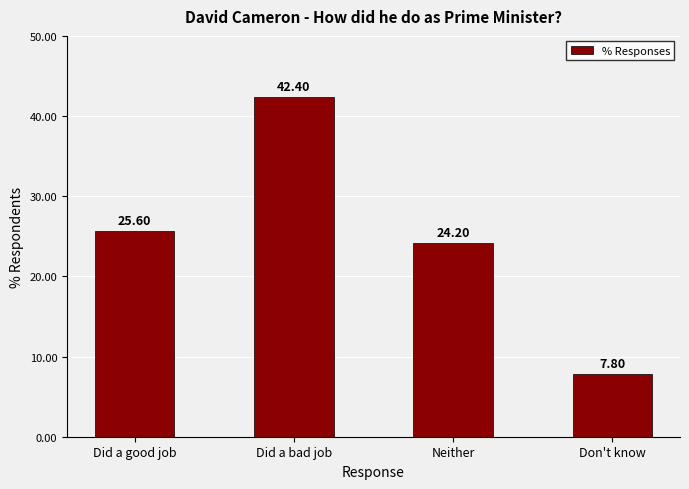

Where does the data first go above 25?

Did a good job